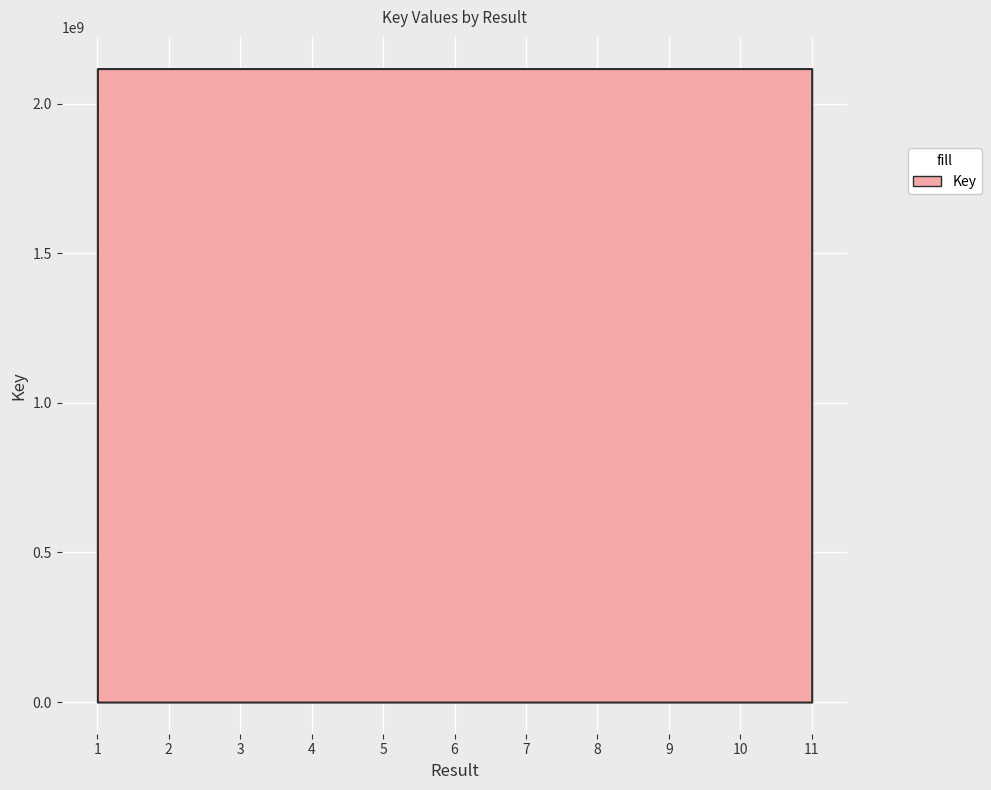

What is the sum of all values?

23296760325